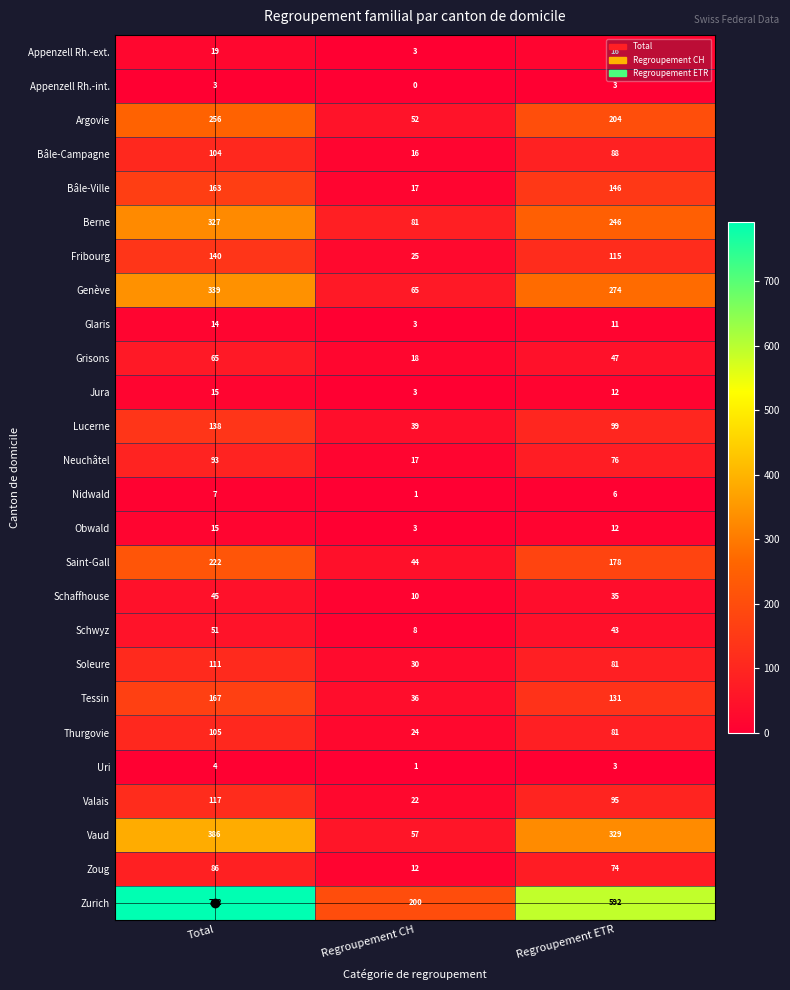

At which label is Soleure closest to 70?

Regroupement ETR